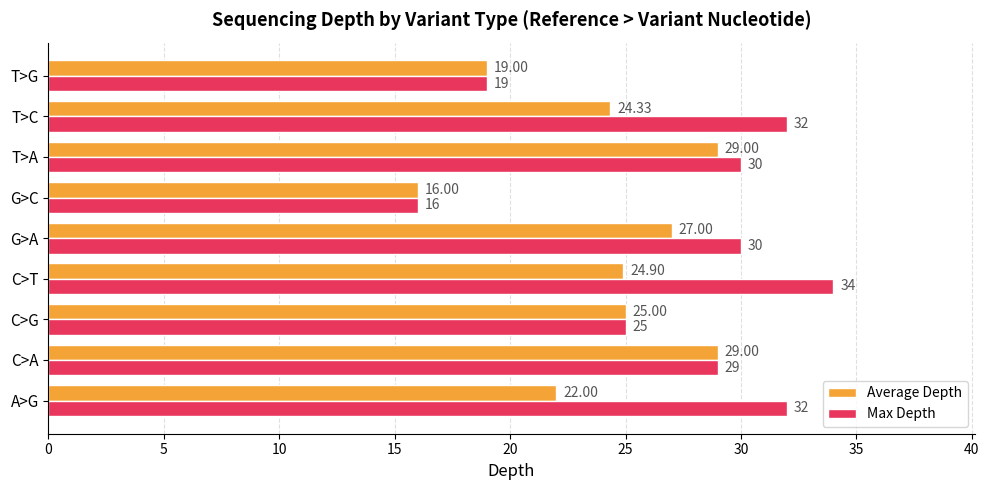

Where is Average Depth nearest to the value 22?

A>G